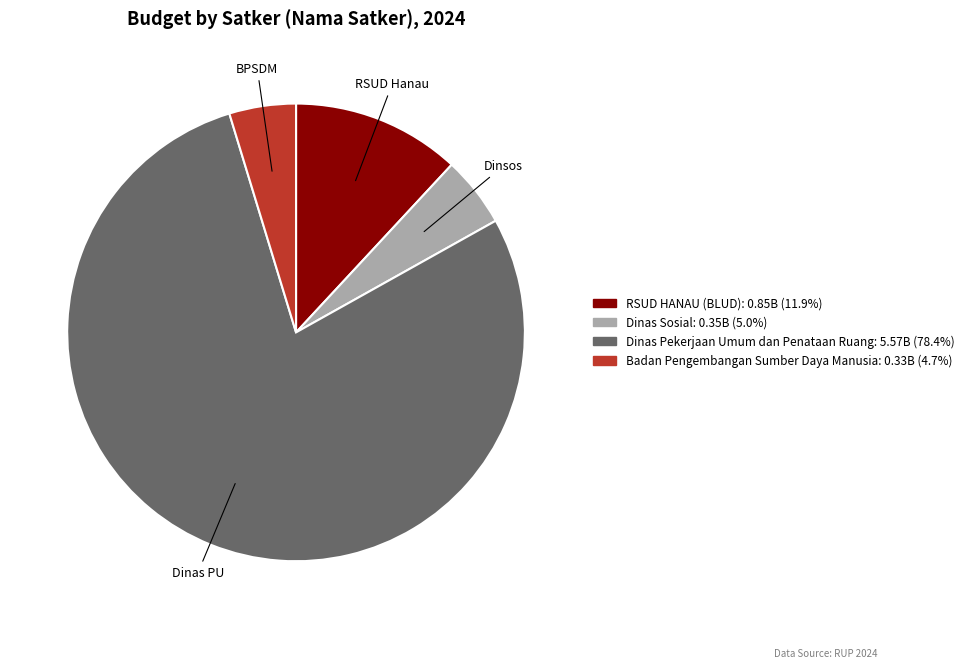

Does any single category account for the majority?

Yes